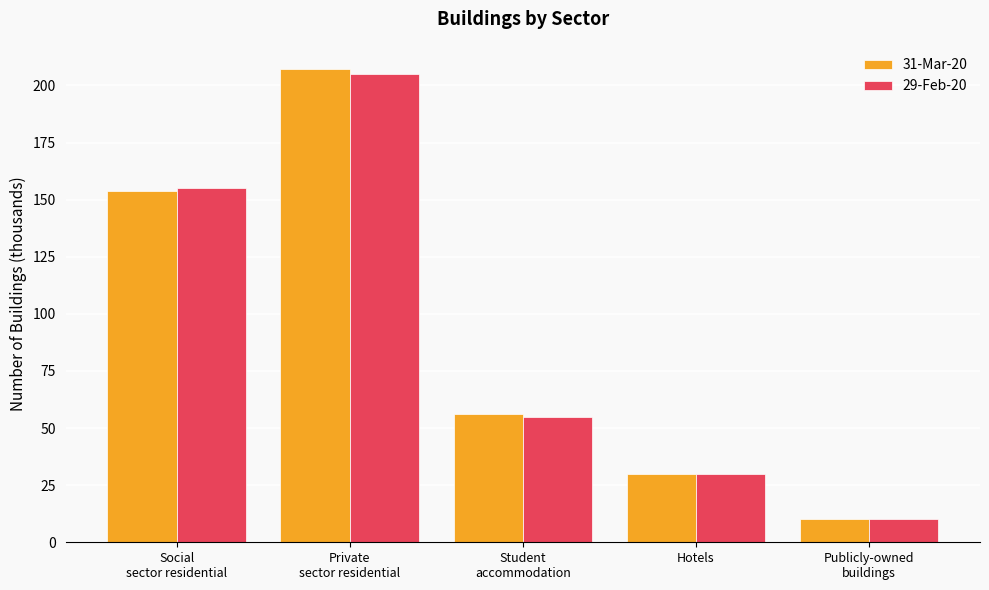

What position from the left is Student
accommodation?

3